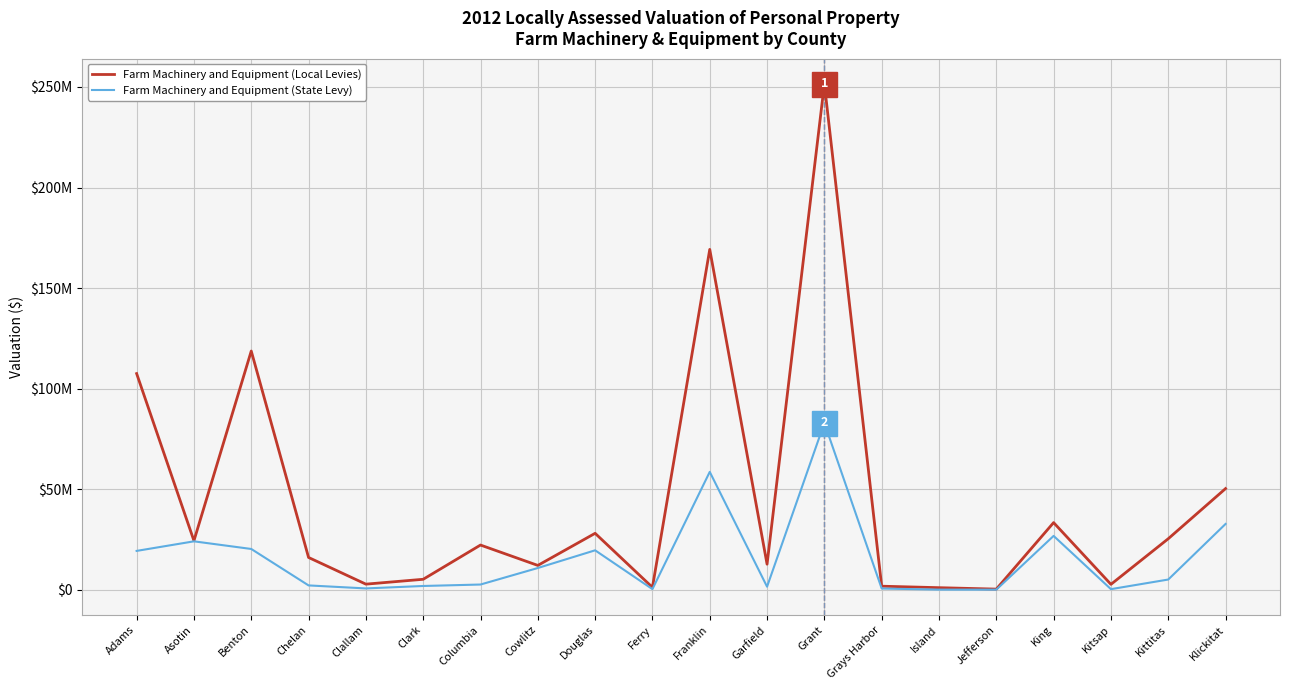

Is it true that Farm Machinery and Equipment (State Levy) equals 370999 at Clallam?

False